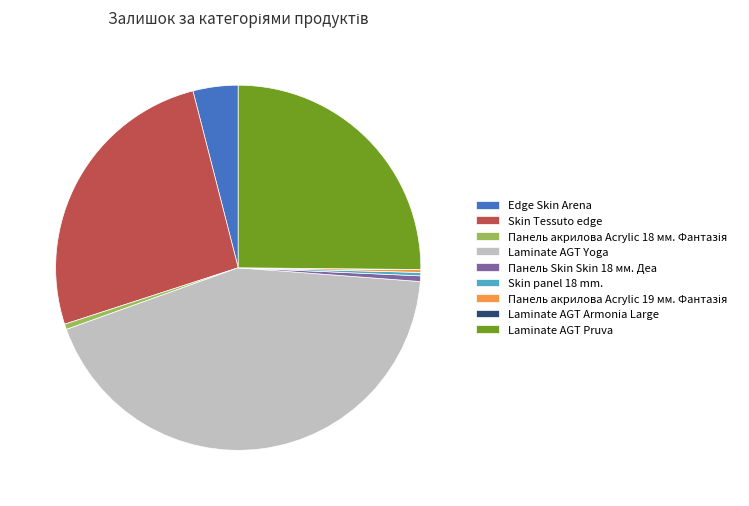

Which slice is the largest?

Laminate AGT Yoga